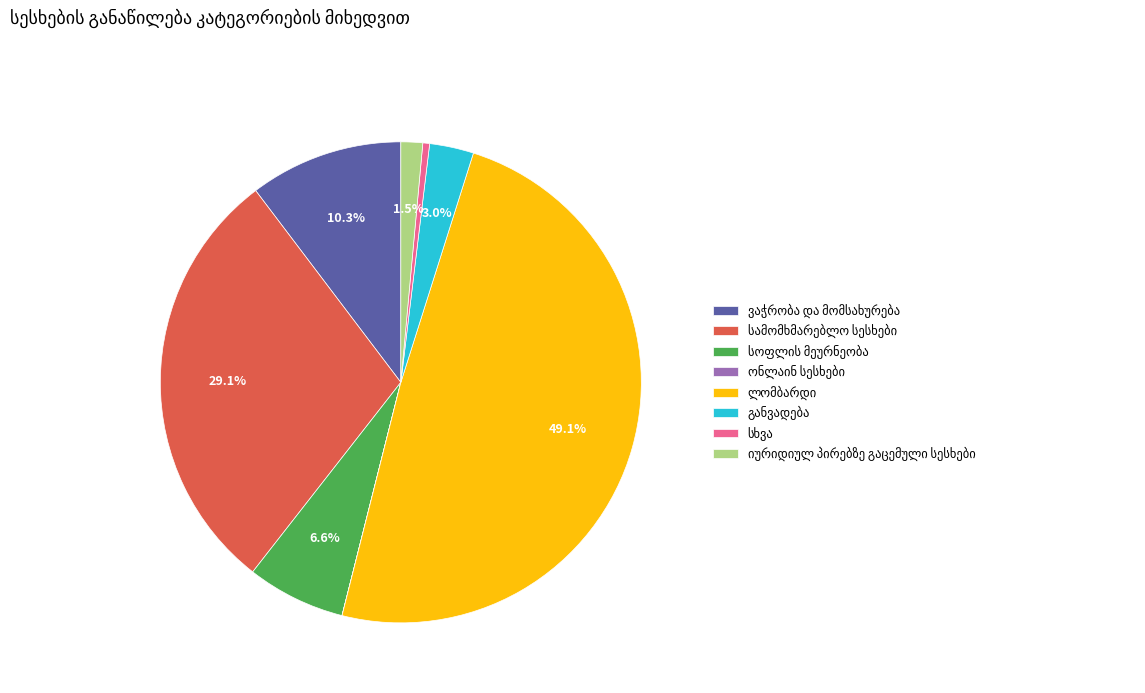

Is there a majority slice in this chart?

No